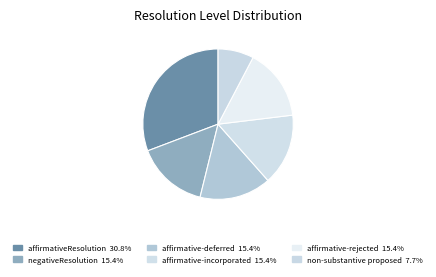

True or false: affirmativeResolution accounts for 44% of the total.

False